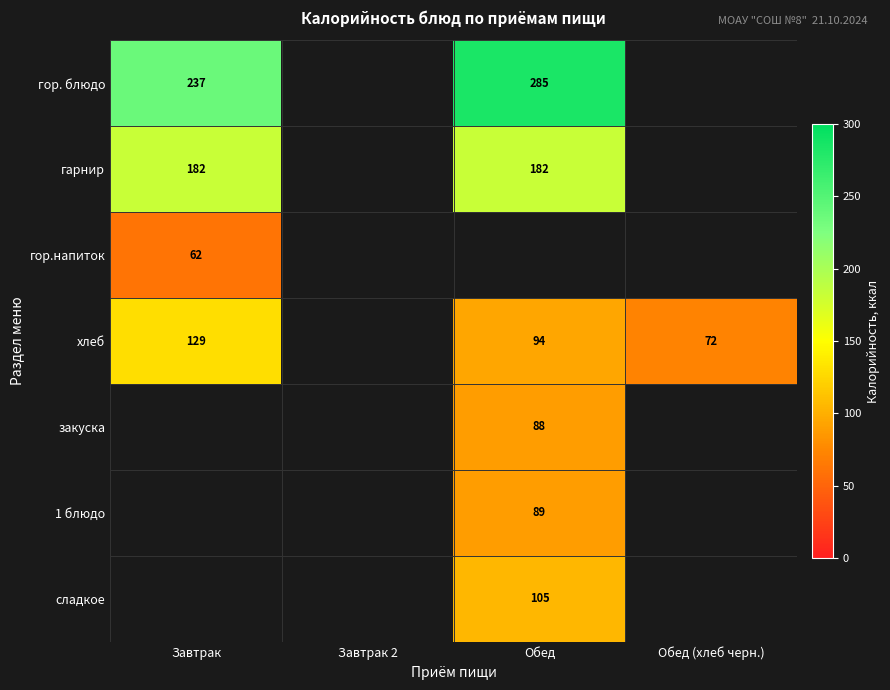

The хлеб series shows 34.4 at Обед (хлеб черн.). True or false?

False